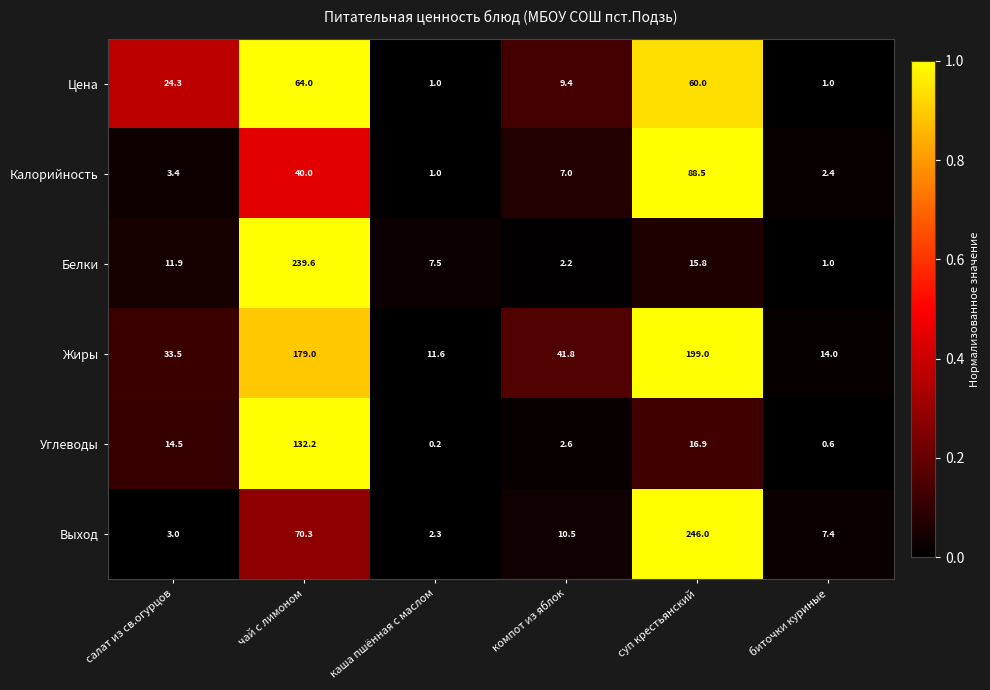

Rank the series at суп крестьянский from lowest to highest value.

Белки, Углеводы, Цена, Калорийность, Жиры, Выход